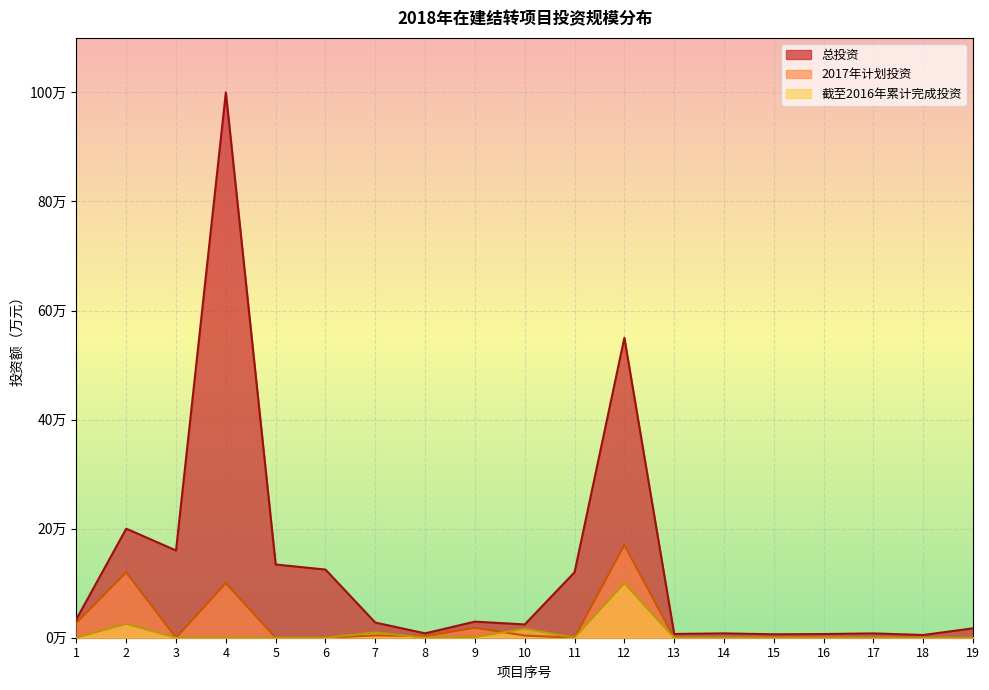

Reading right to left, extract all data points from this chart.

总投资: 17265.0	5000.0	7916.0	6758.2	6292.6	7960.1	6918.0	550000.0	120023.6	24337.9	29532.0	8000.0	27789.0	125000.0	134305.0	1000000.0	160000.0	200000.0	33998.0
2017年计划投资: 0.0	0.0	0.0	0.0	0.0	0.0	0.0	170000.0	0.0	3936.0	18251.2	2800.0	4200.0	0.0	0.0	100000.0	0.0	120000.0	27198.0
截至2016年累计完成投资: 0.0	0.0	0.0	0.0	0.0	0.0	0.0	100000.0	0.0	16373.5	1353.1	0.0	9740.7	0.0	0.0	0.0	0.0	25458.5	0.0